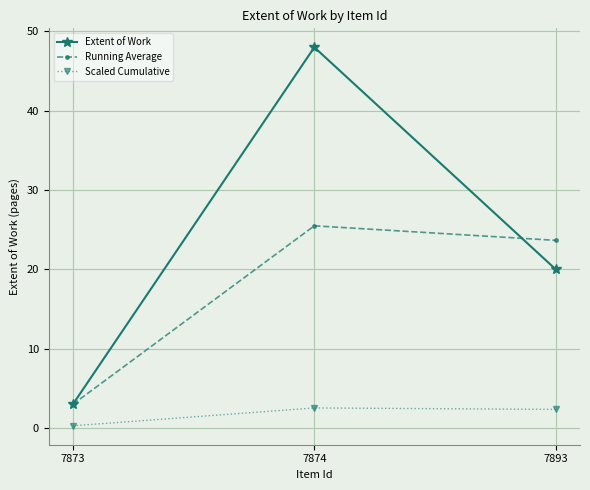

The value of Extent of Work at 7874 is 48.0. True or false?

True